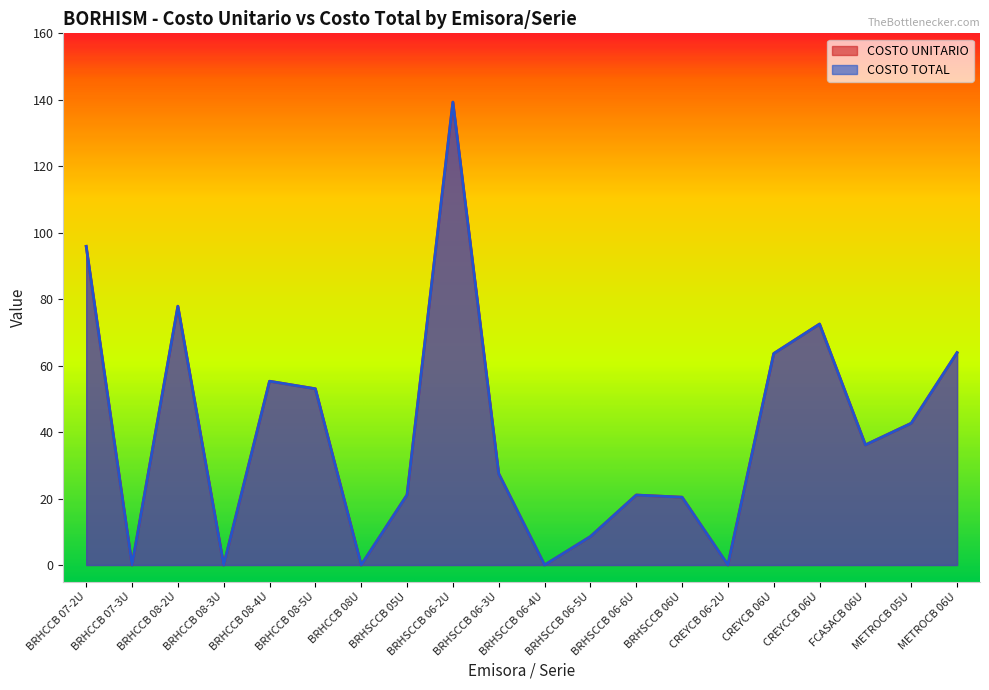

Which category has the highest value across all series?

BRHSCCB 06-2U